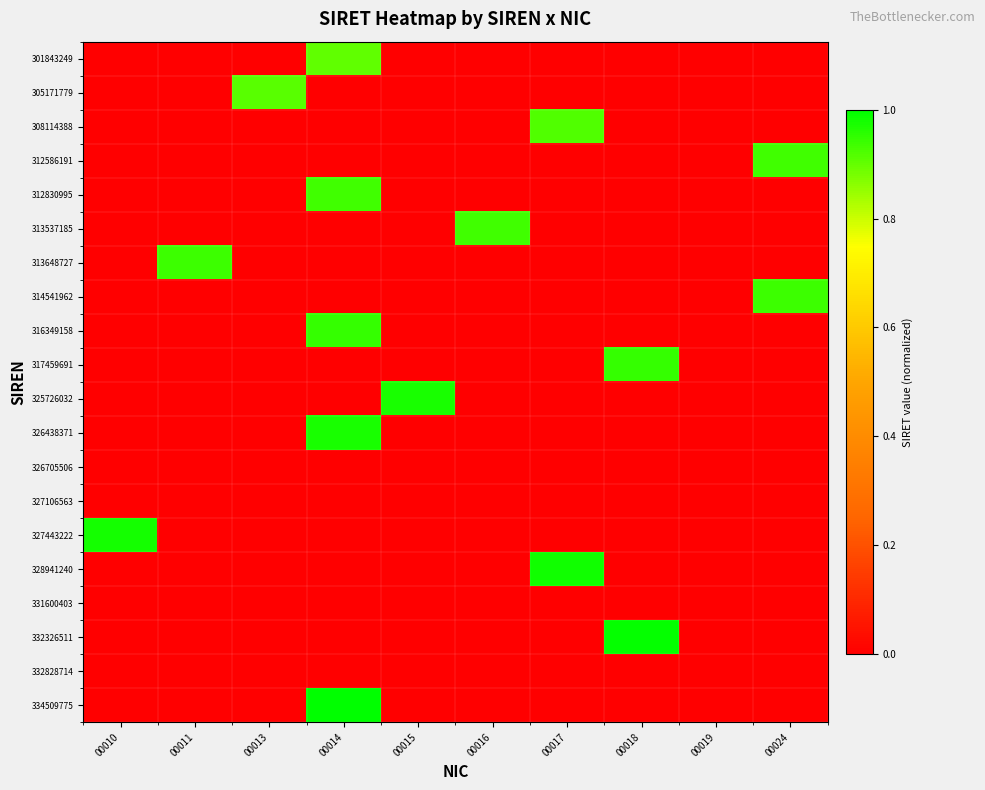

Which series has the largest total across all categories?

334509775